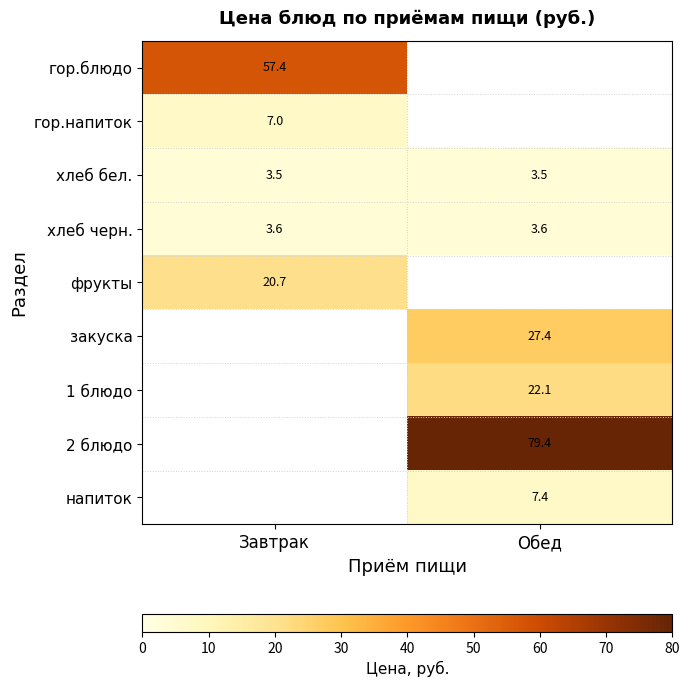

What is the total value across all series at Обед?

143.4